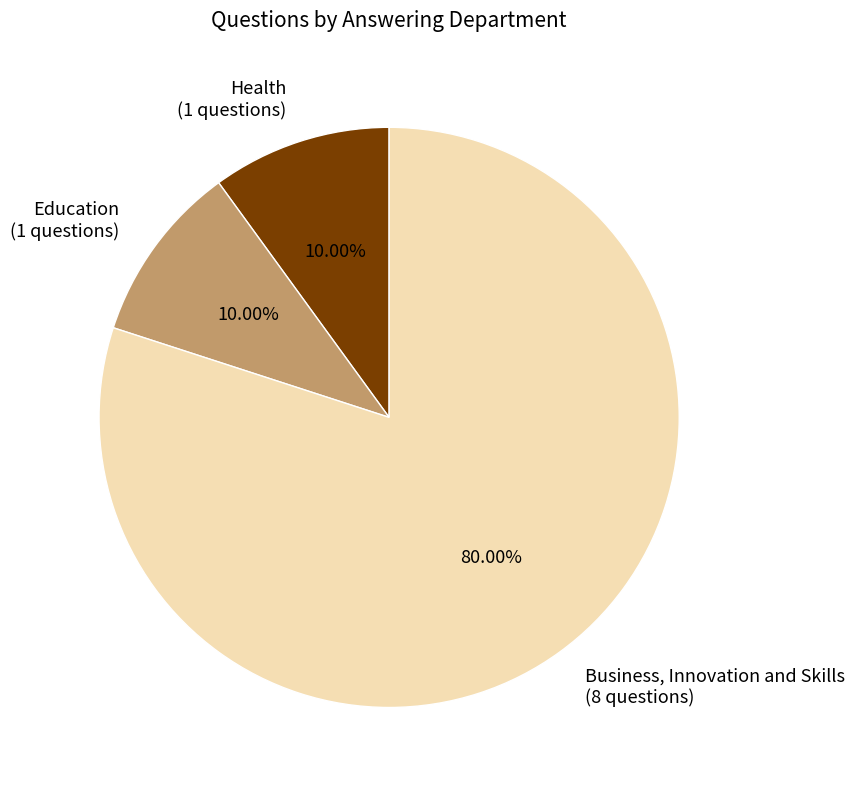

How many segments does this pie chart have?

3